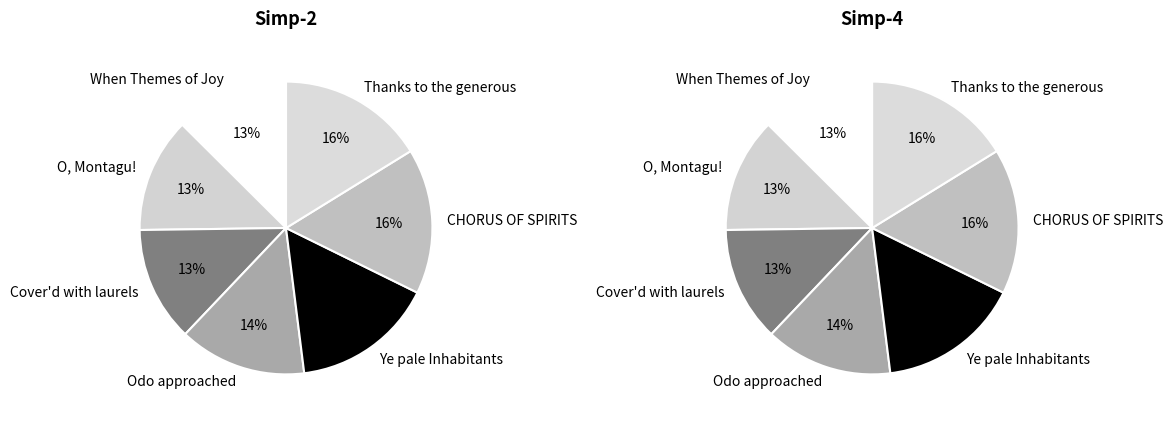

True or false: CHORUS OF SPIRITS accounts for 16% of the total.

True